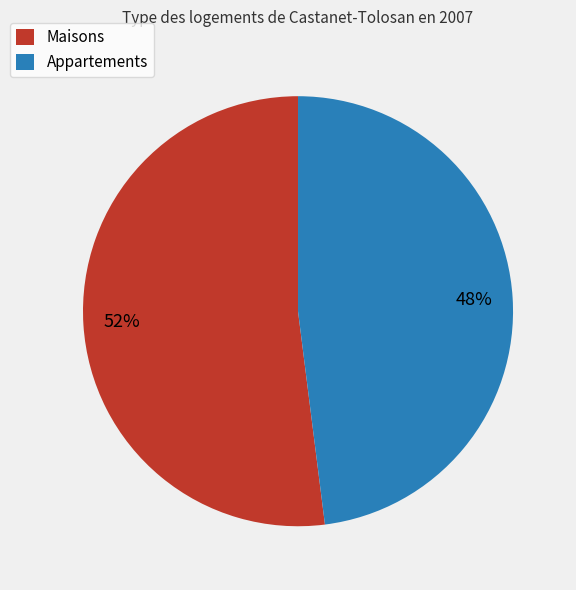

Combined, do Appartements and Maisons account for over 50%?

Yes